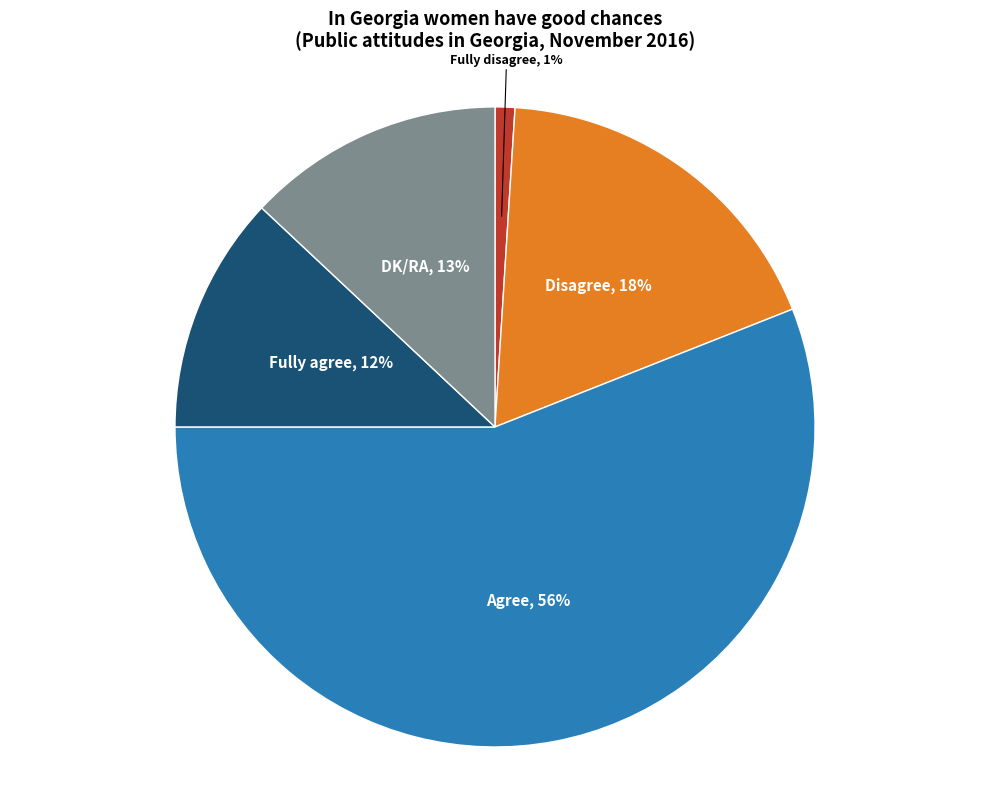

Is it true that Fully disagree is 1% of the pie?

True